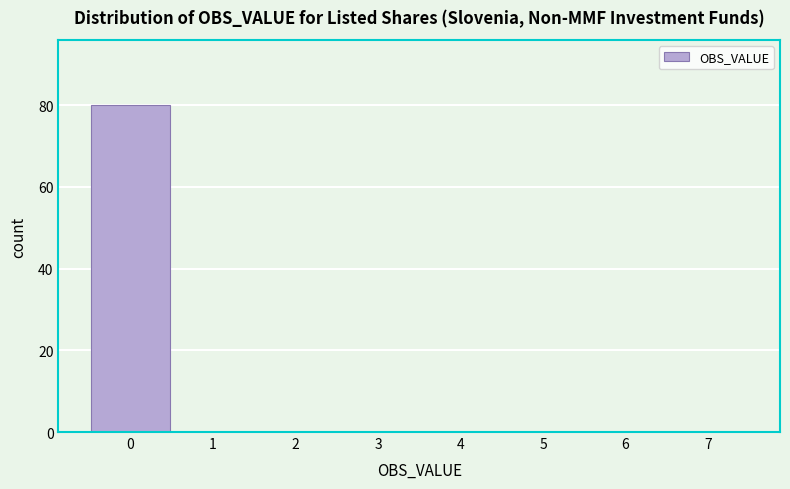

Which range on the x-axis has the tallest bar?

-0.5 to 0.5